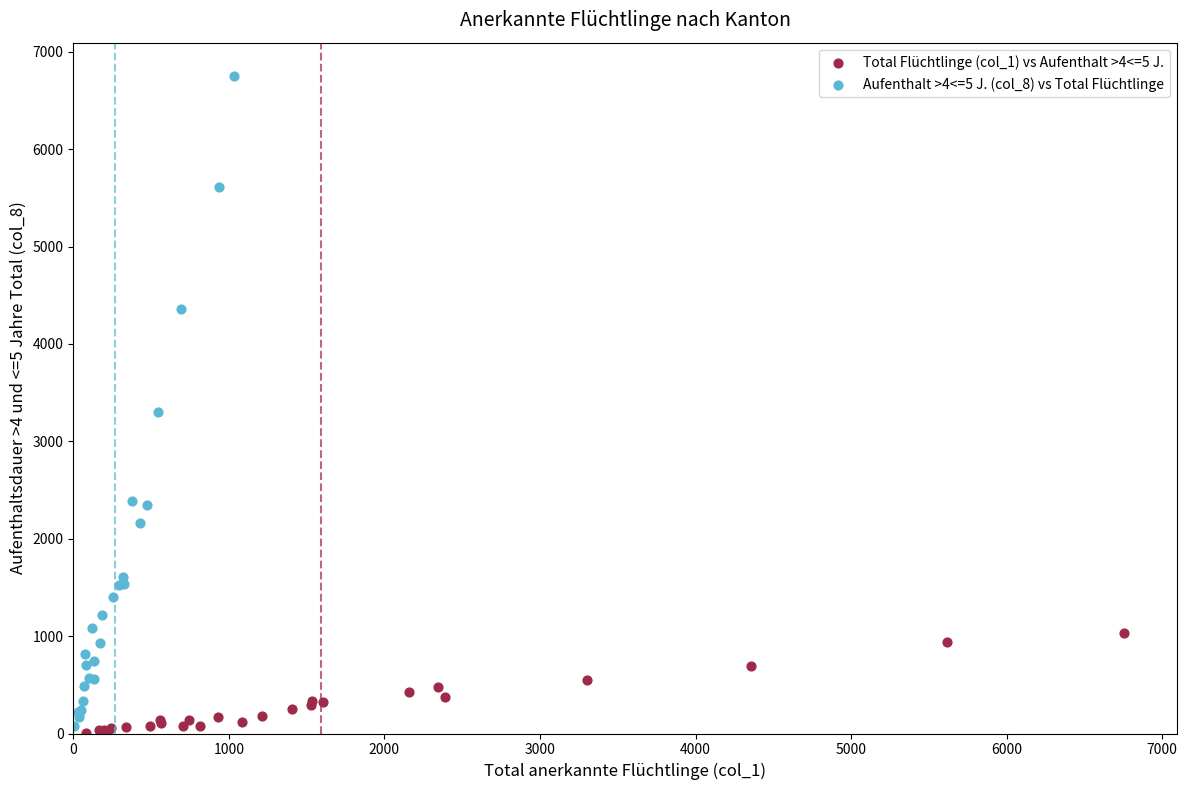

Which series has the widest spread of Y values?

Aufenthalt >4<=5 J. (col_8) vs Total Flüchtlinge